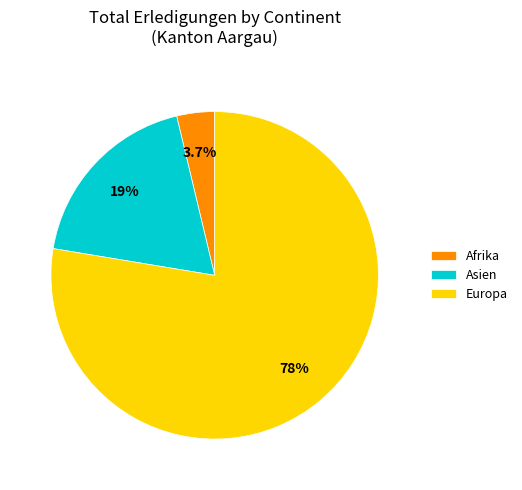

How much of the chart is everything except Europa?

22.4%